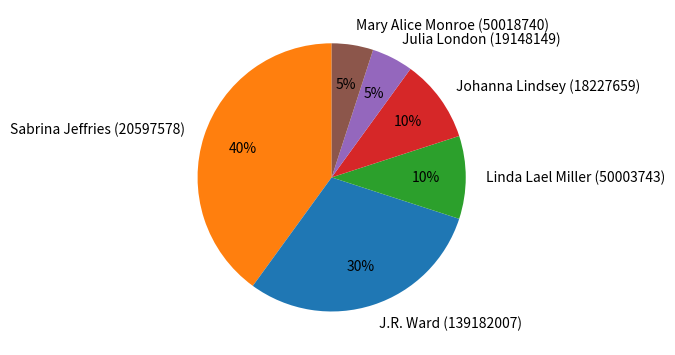

What percentage is the Johanna Lindsey (18227659) slice, to the nearest percent?

10%